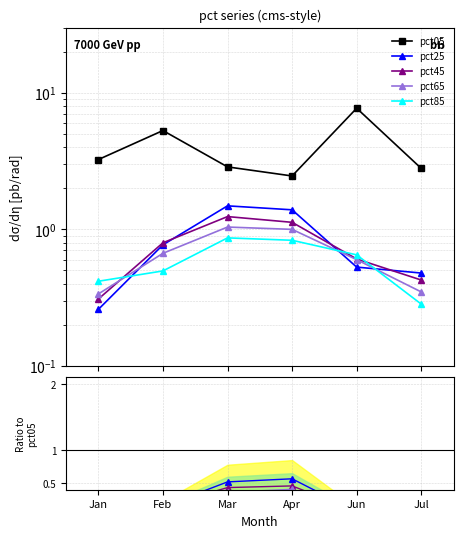

Which series has the largest total across all categories?

pct05